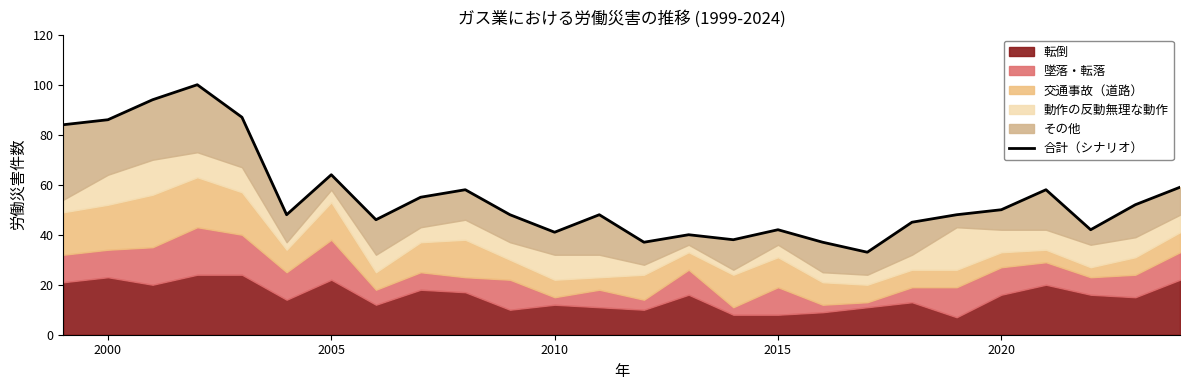

How many lines are shown in the chart?

1